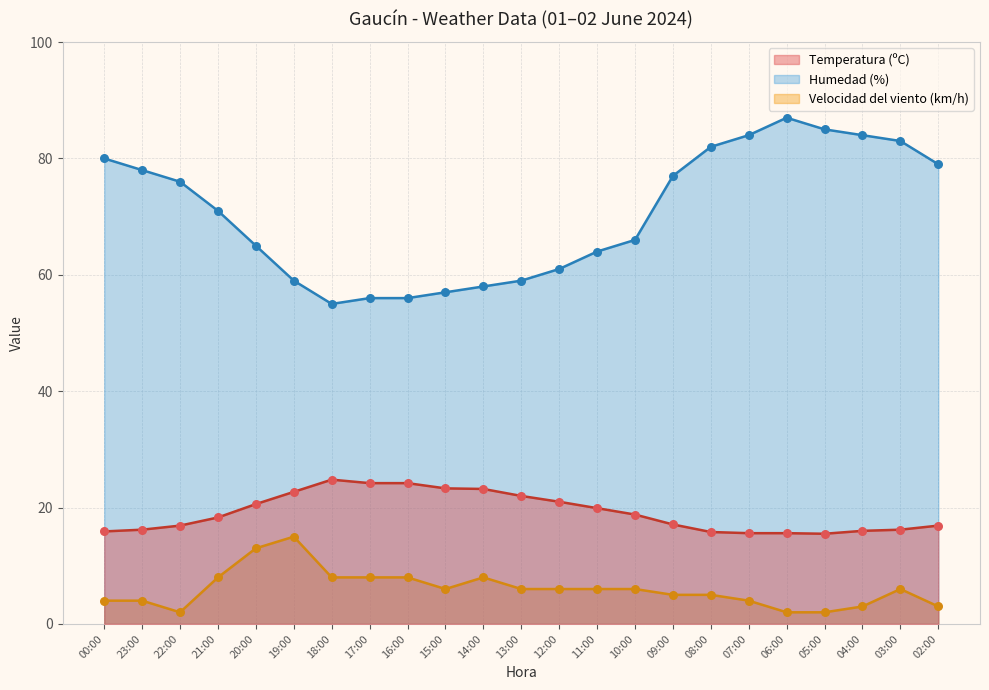

Which series contains the highest Y value?

Humedad (%)